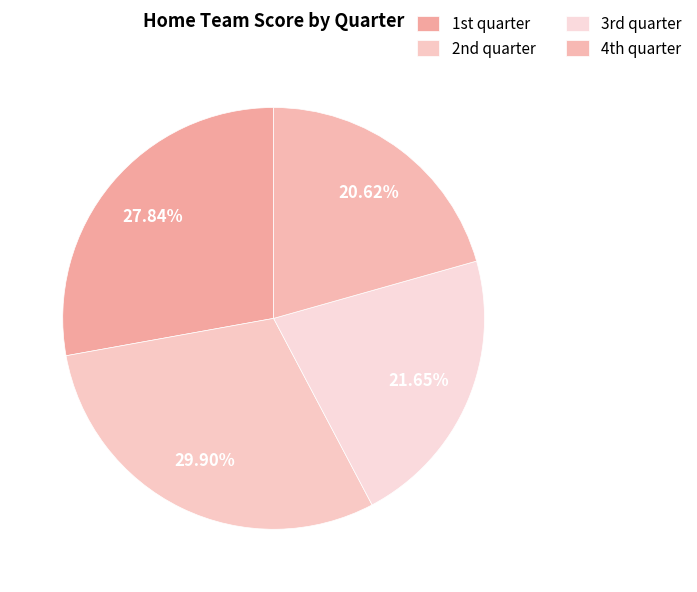

Which category has the smallest portion of the pie?

4th quarter